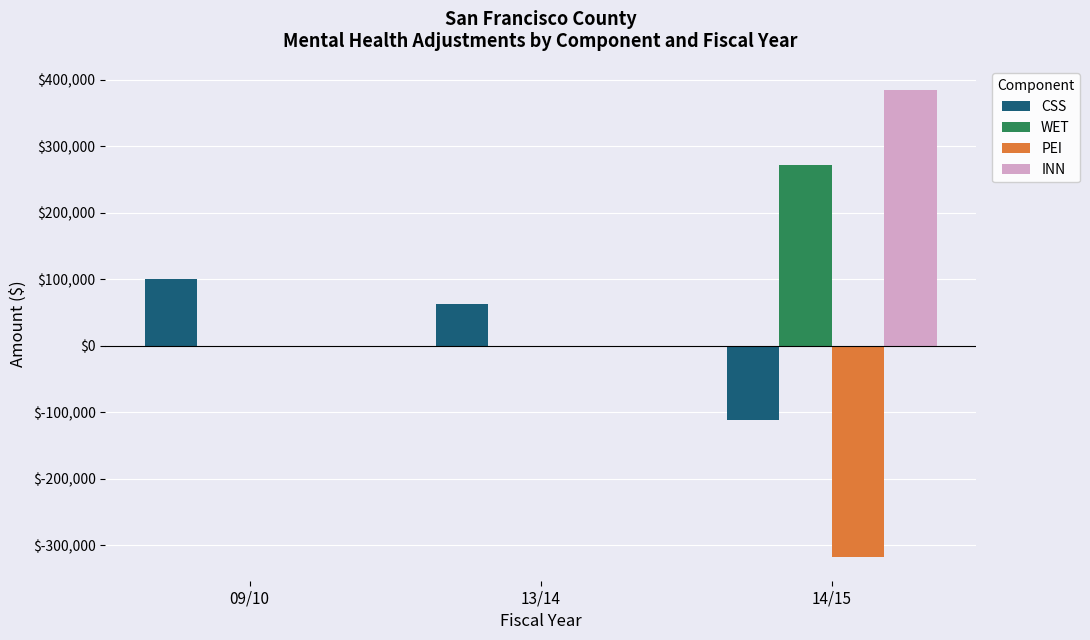

What is the sum of the PEI values at 13/14 and 09/10?

-0.4